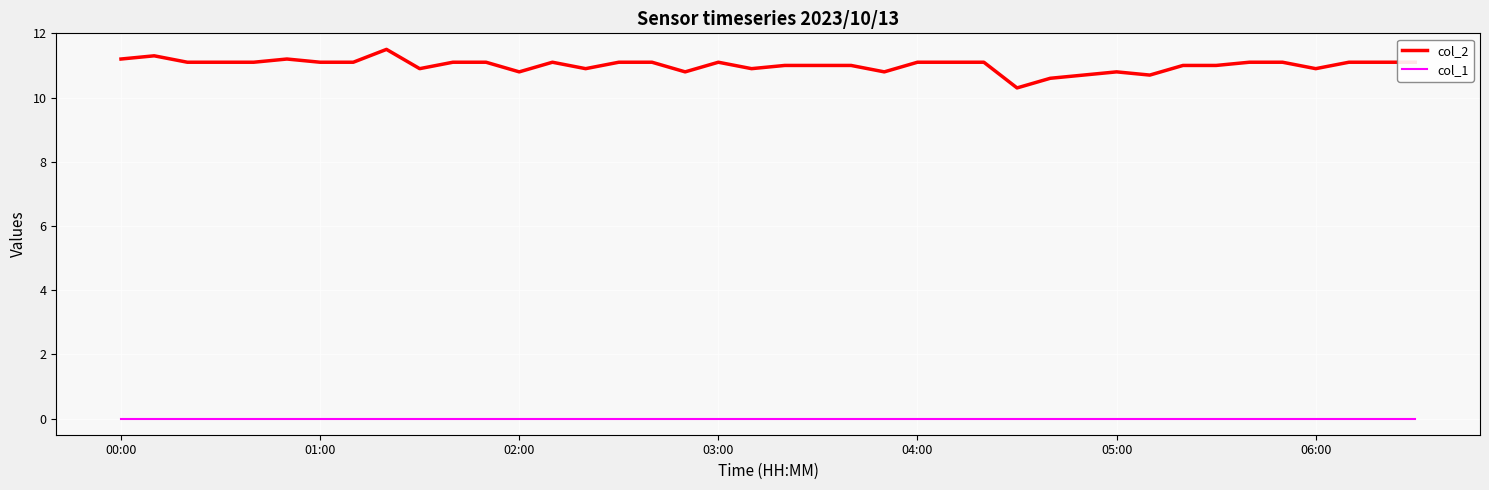

List the series in order of their peak value, highest first.

col_2, col_1